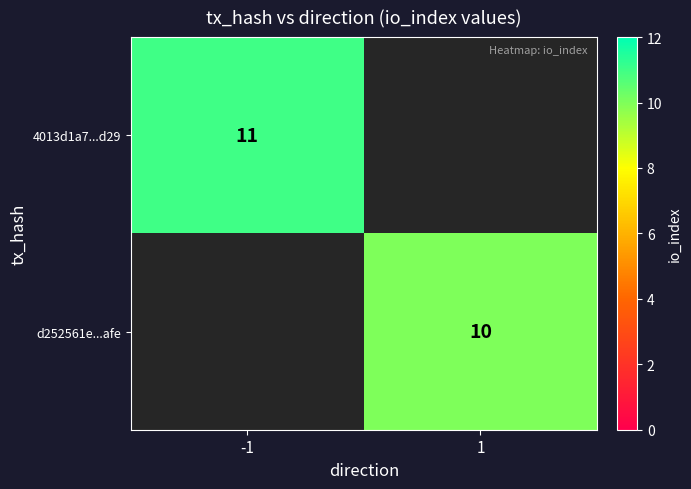

True or false: d252561e...afe has a value of 10 at 1.

True